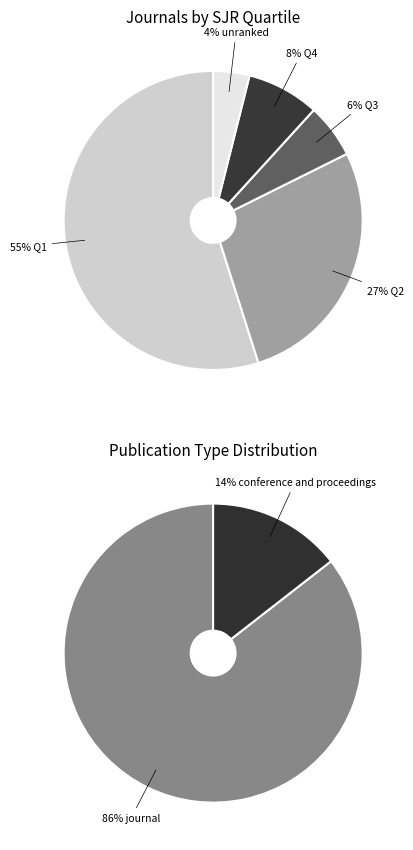

Between journal and conference and proceedings, which is larger?

journal